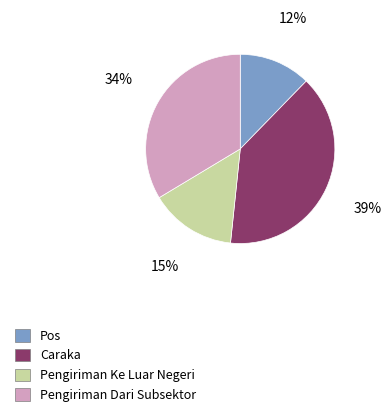

To the nearest percent, what portion does Caraka represent?

39%